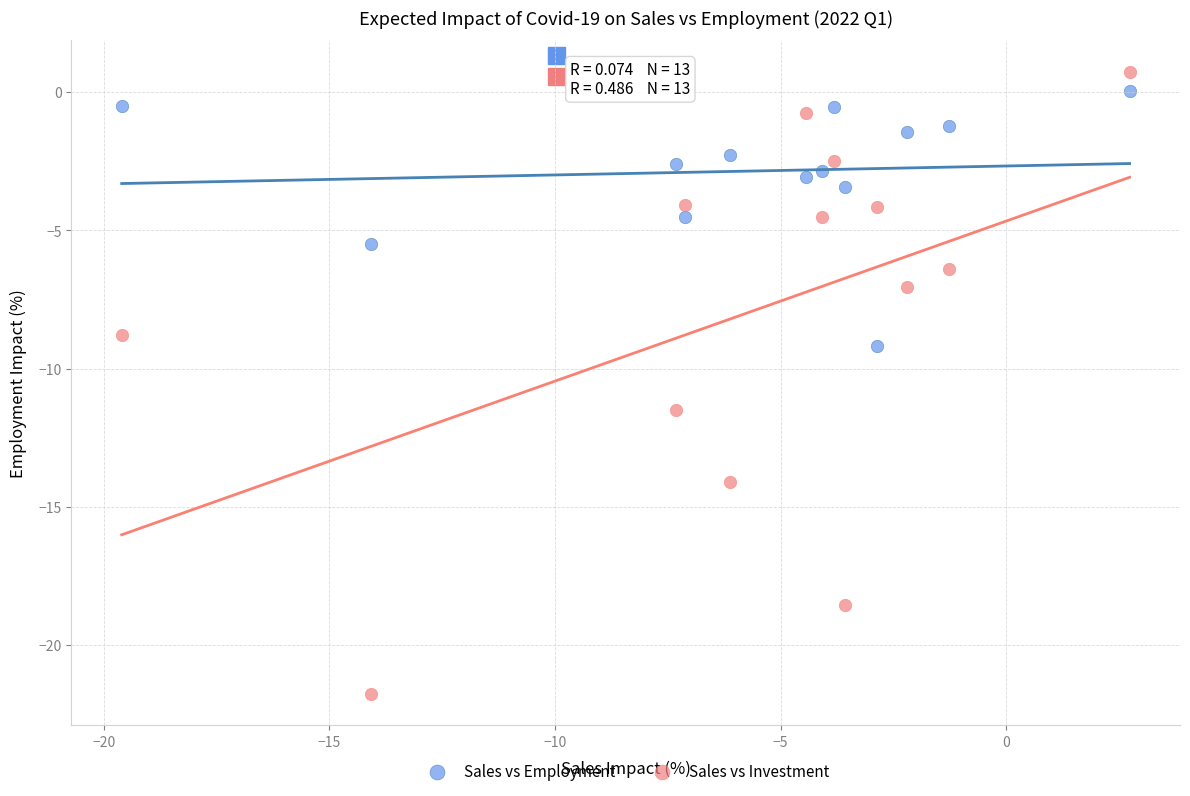

Which series has the widest spread of Y values?

Sales vs Investment